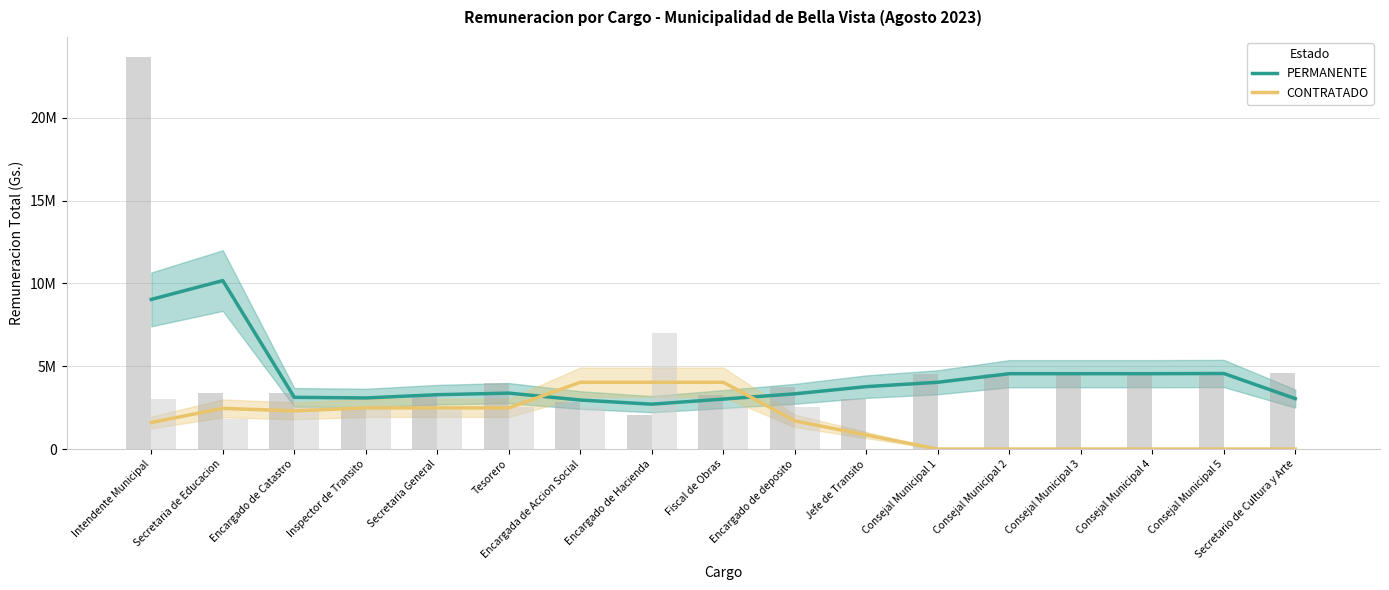

At how many categories does at least one series exceed 6862874?

2